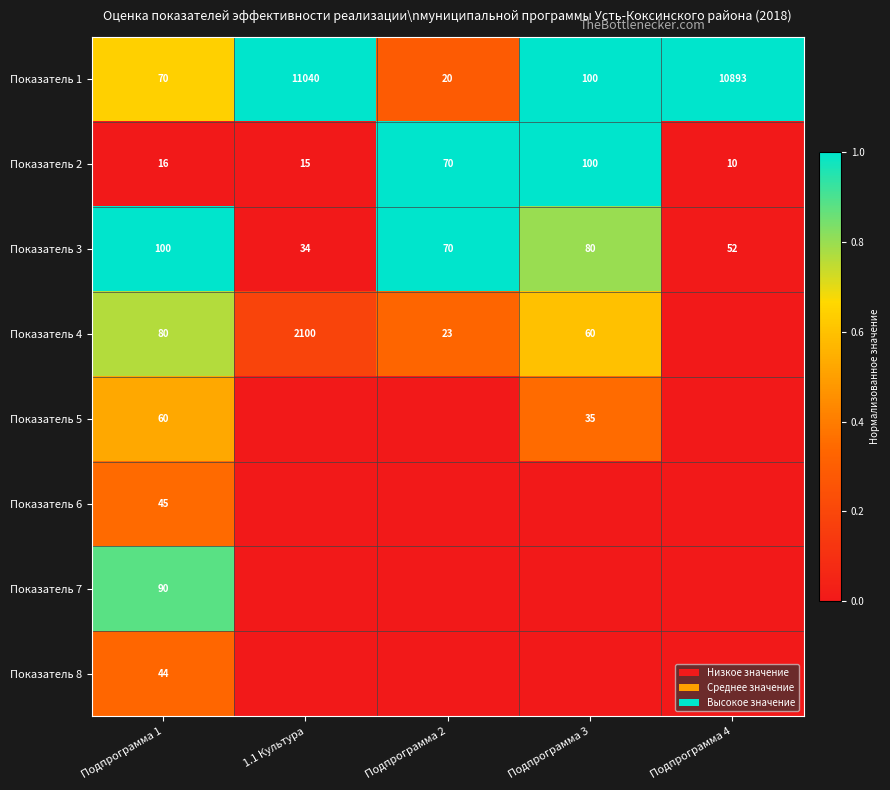

Is it true that Показатель 4 equals 1.1 at Подпрограмма 1?

False